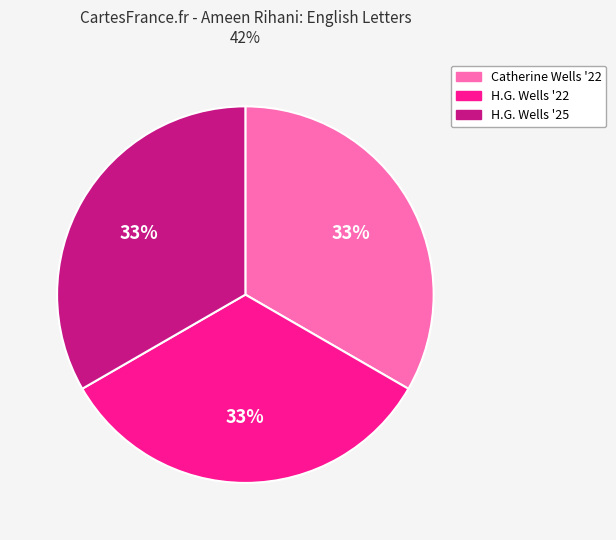

To the nearest percent, what is the average slice percentage?

33%